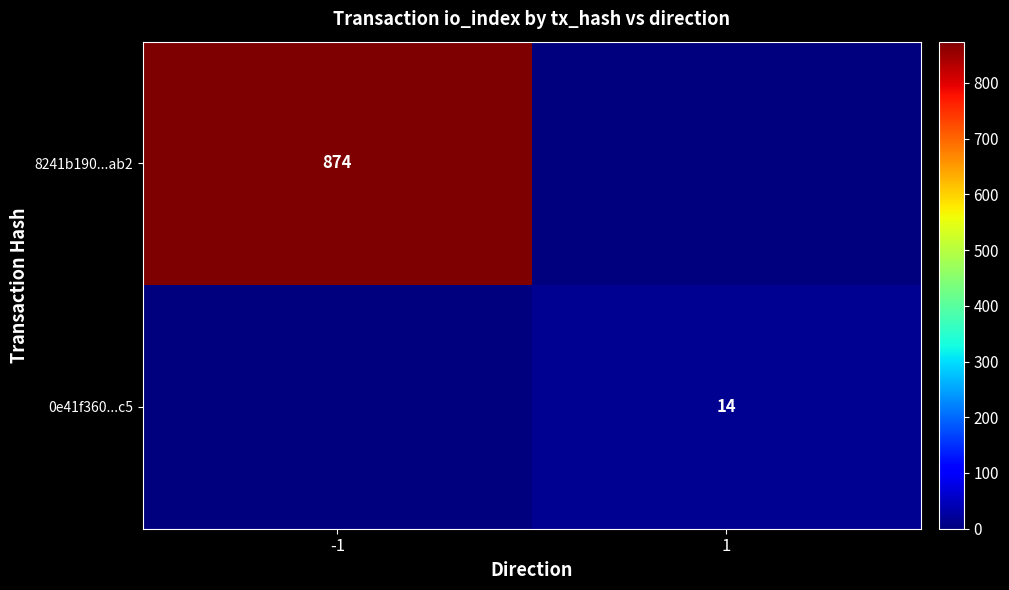

At how many categories does at least one series exceed 594?

1